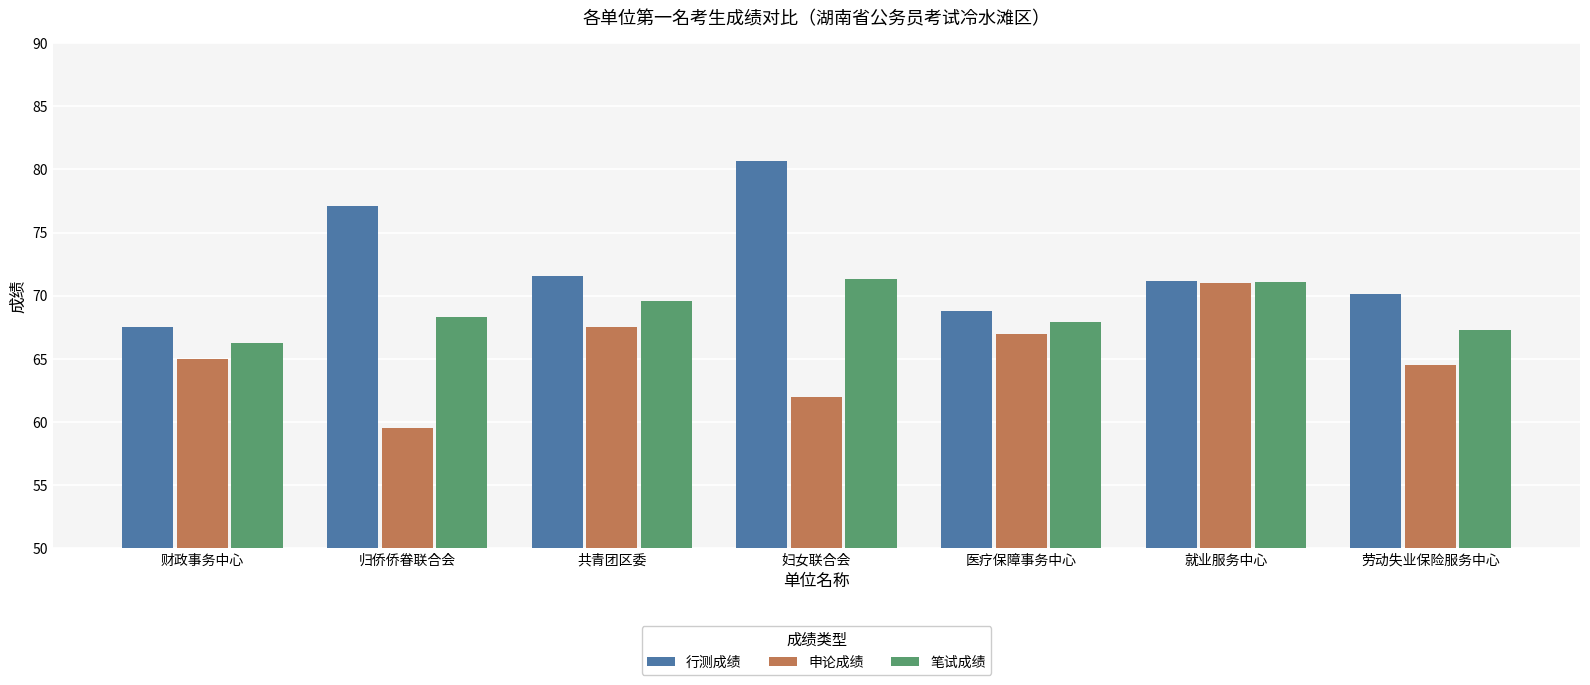

What is the label of the 4th bar from the left?

妇女联合会